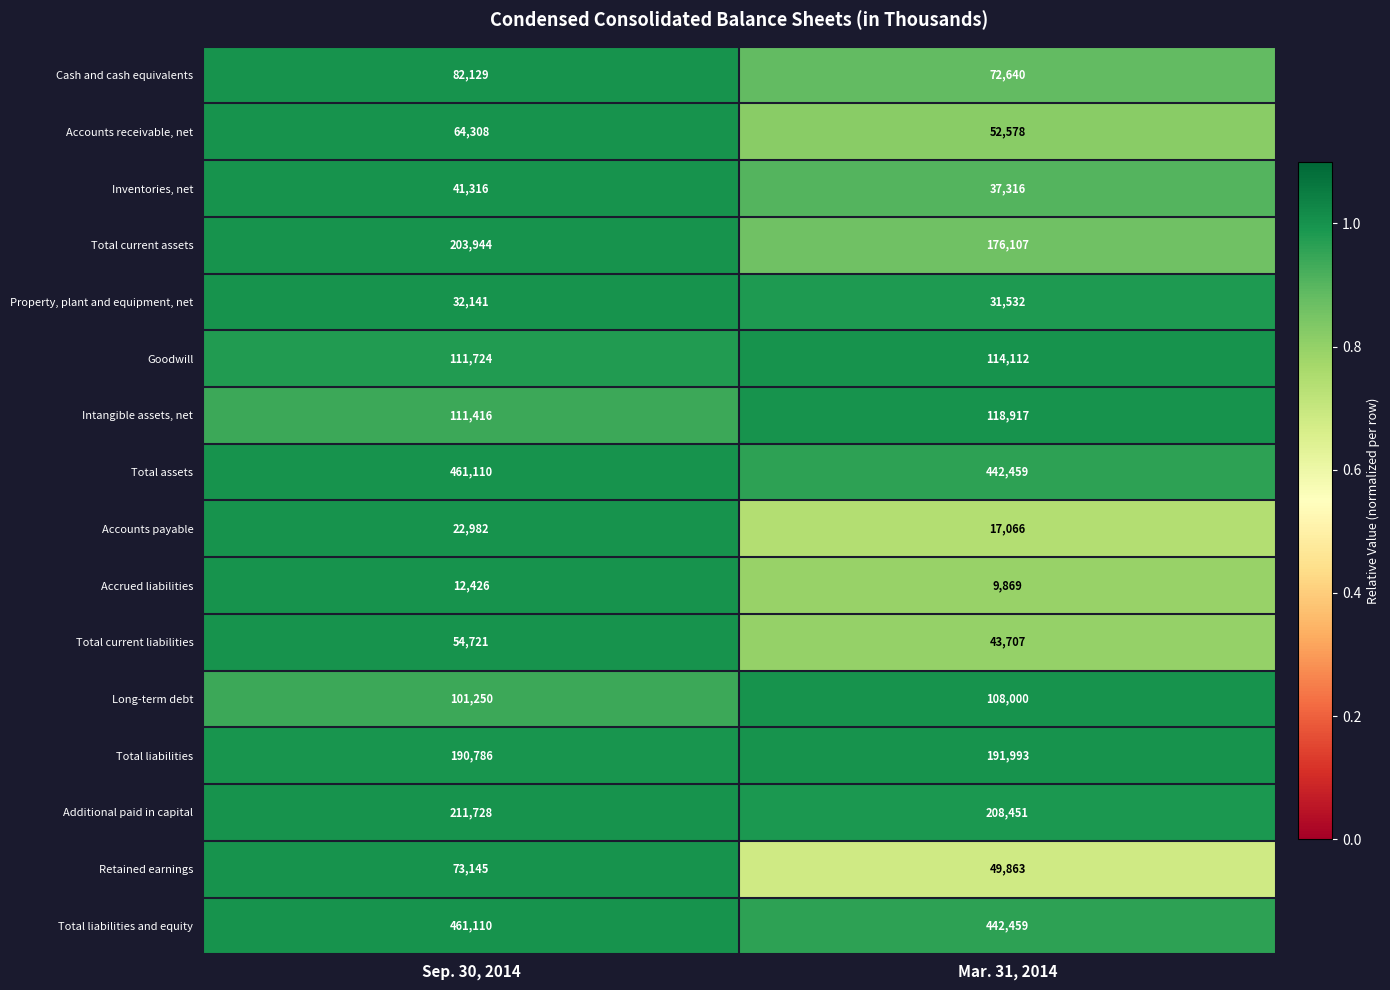

List the labels in order of Retained earnings value, smallest first.

Mar. 31, 2014, Sep. 30, 2014